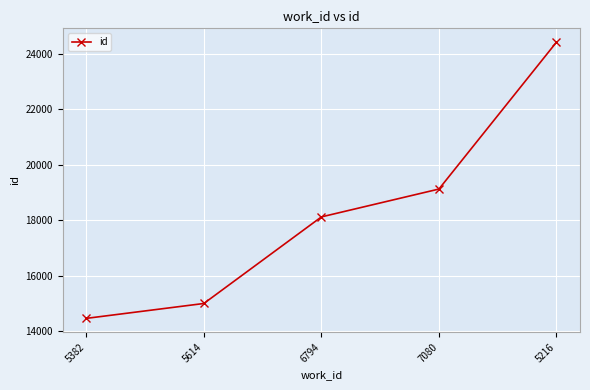

True or false: the data has more than 1 interior local peaks.

False